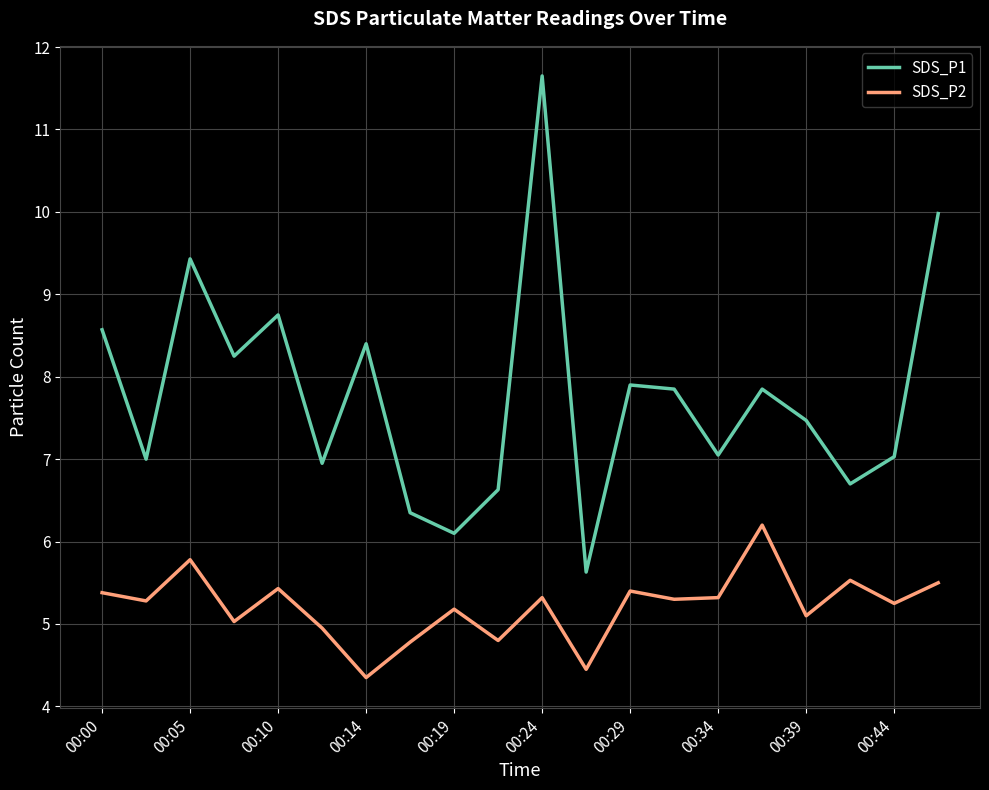

How many interior local peaks does the SDS_P2 series have?

7